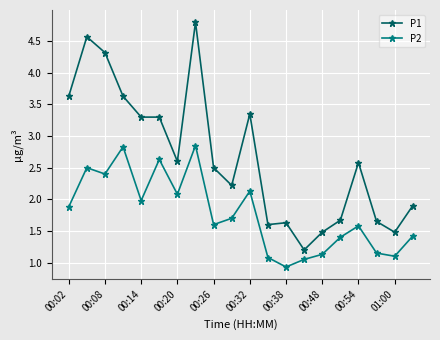

Does the chart have visible grid lines?

Yes